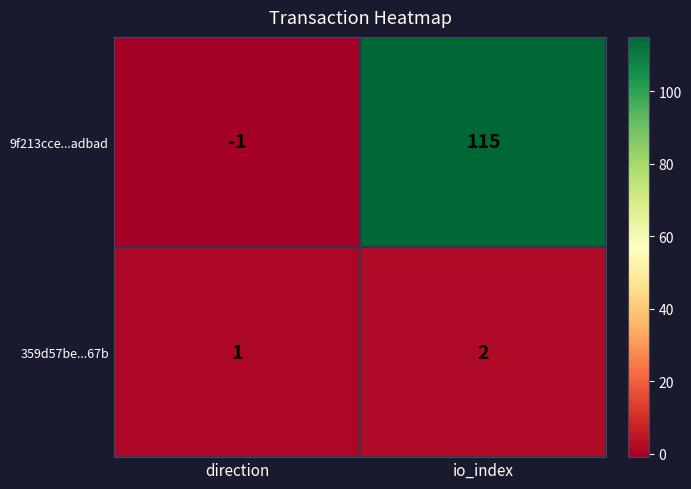

The value of 359d57be...67b at direction is 1. True or false?

True